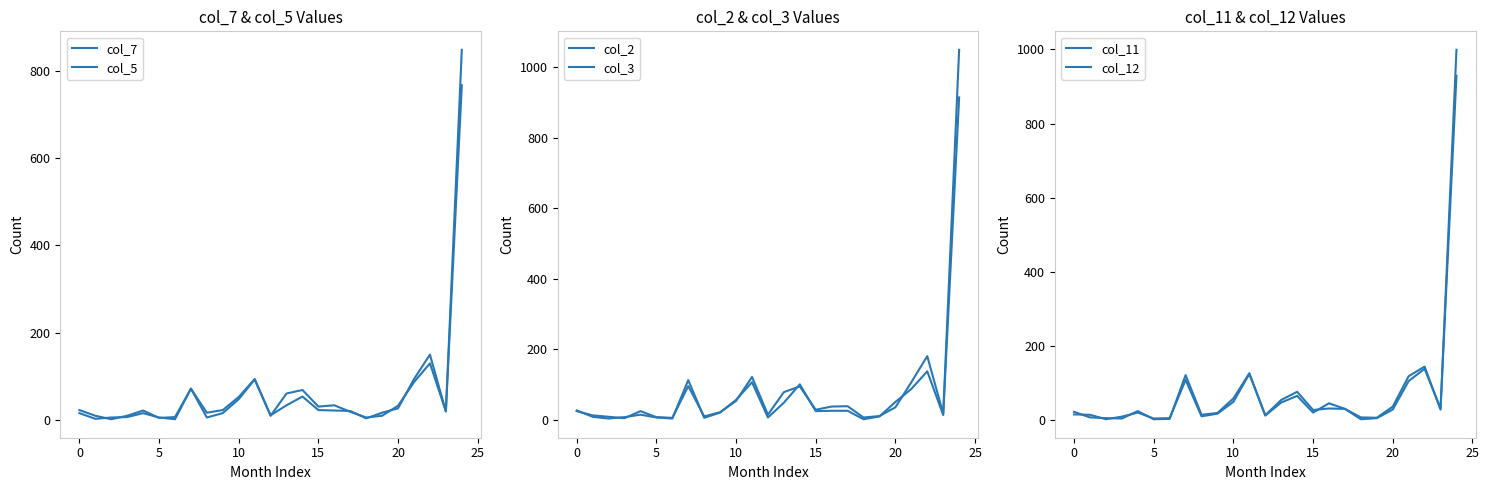

What are all the series names shown in the legend?

col_7, col_5, col_2, col_3, col_11, col_12